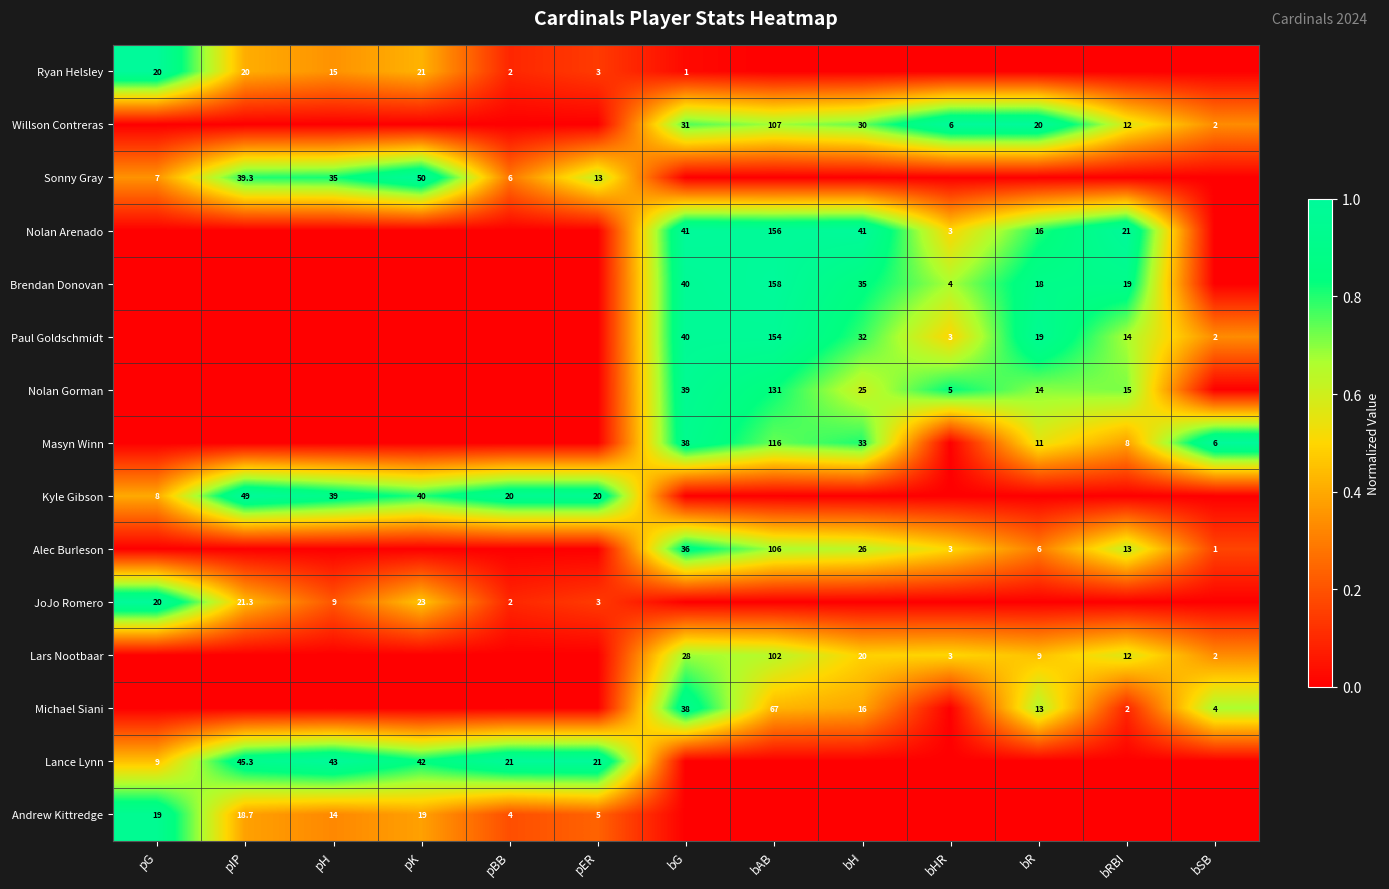

The value of Willson Contreras at bAB is 71.1. True or false?

False